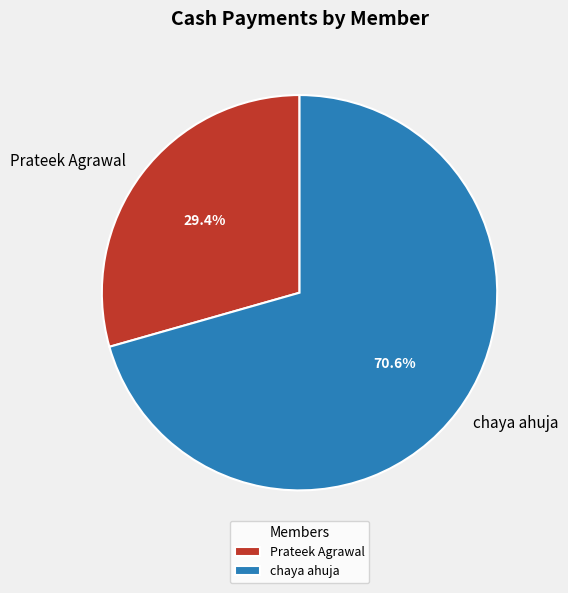

How many segments does this pie chart have?

2